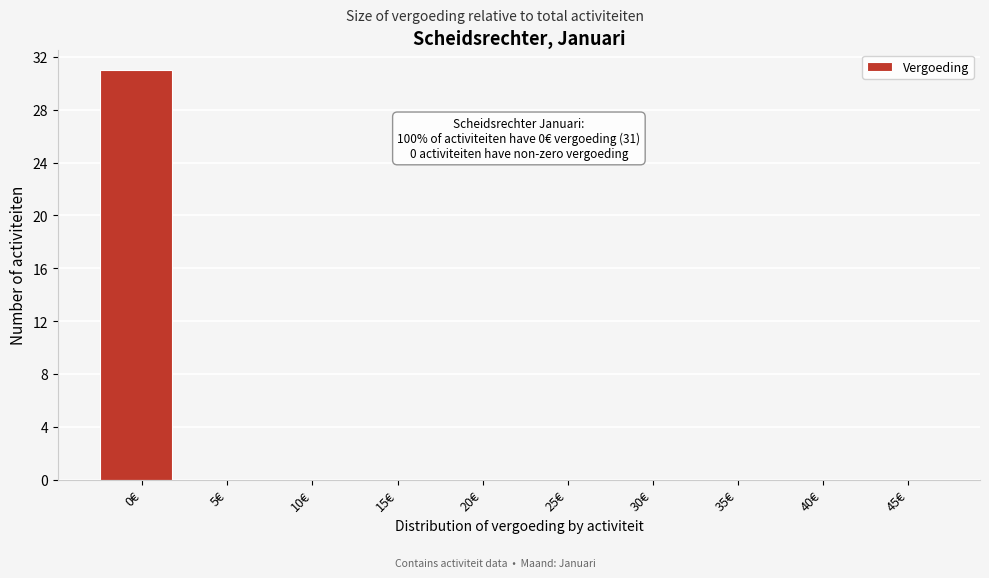

Reading left to right, list all the values displayed in this chart.

0€=31	5€=0	10€=0	15€=0	20€=0	25€=0	30€=0	35€=0	40€=0	45€=0